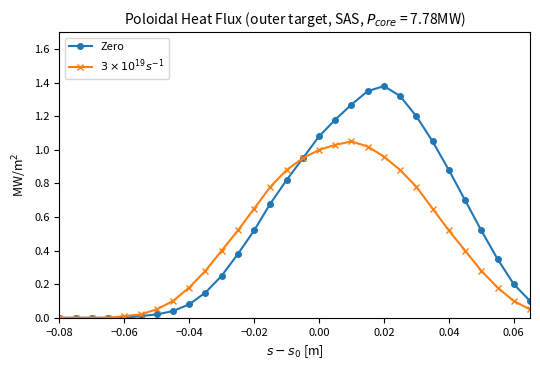

Which series has the largest range (max minus min)?

Zero